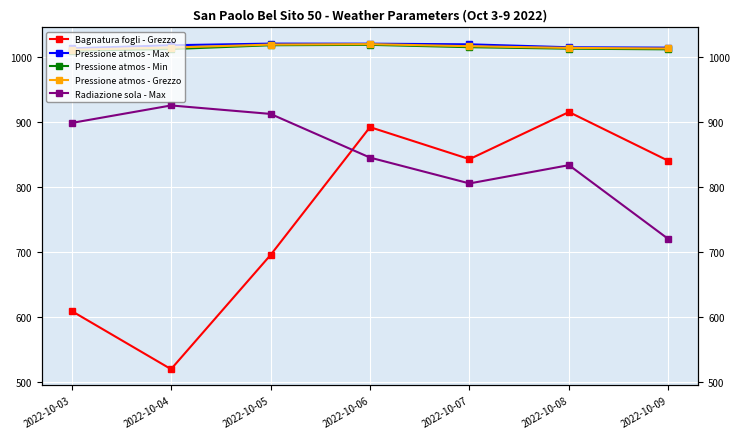

The value of Pressione atmos - Max at 2022-10-05 is 1713.9. True or false?

False